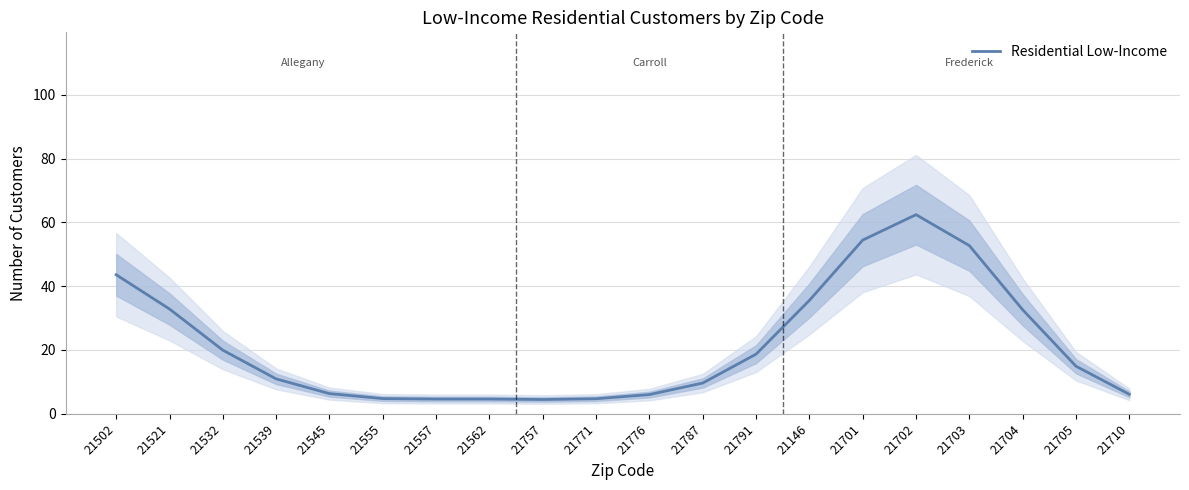

How many values are below 14?

10